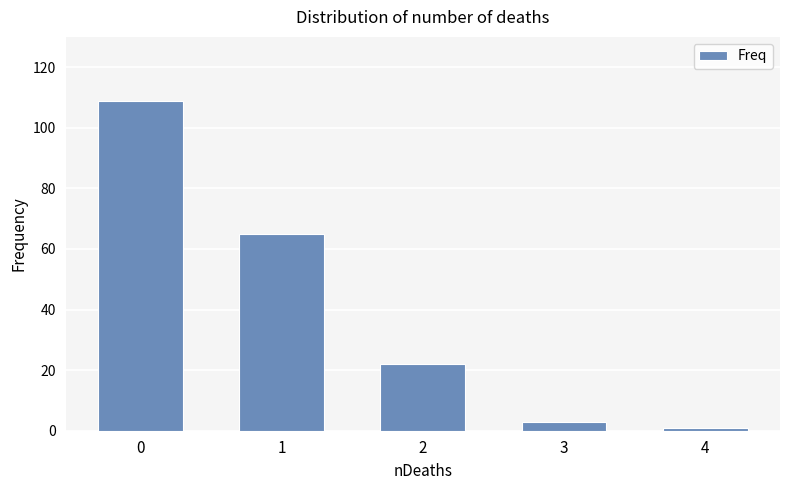

List the labels in order of value, smallest first.

4, 3, 2, 1, 0